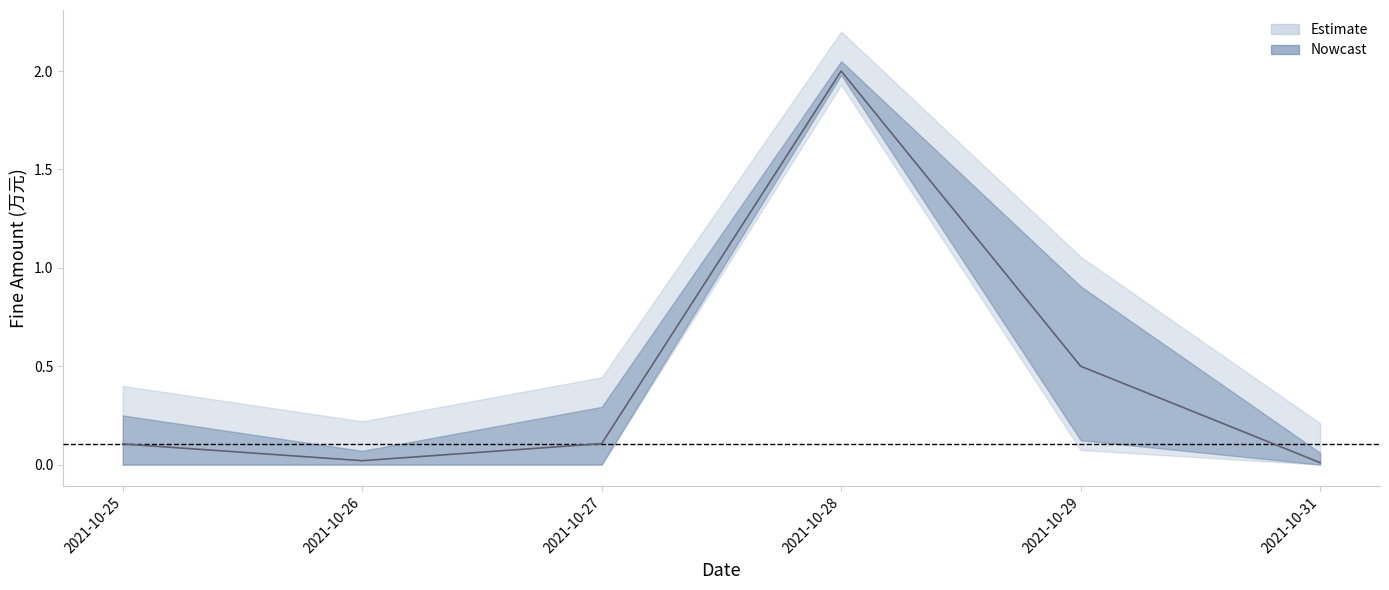

What is the greatest value displayed?

2.0